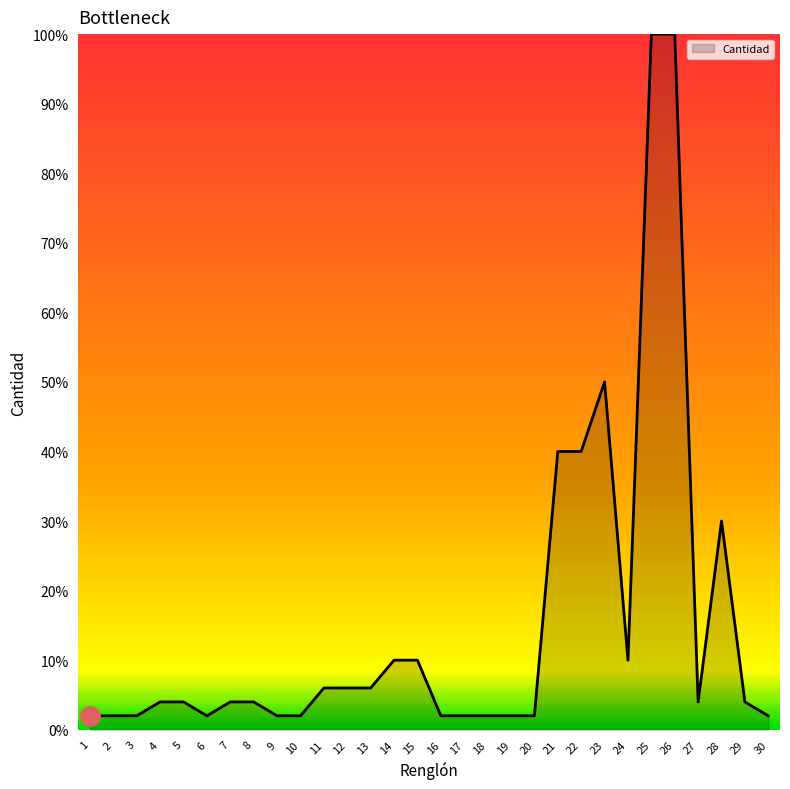

Where is the data nearest to the value 51?

23